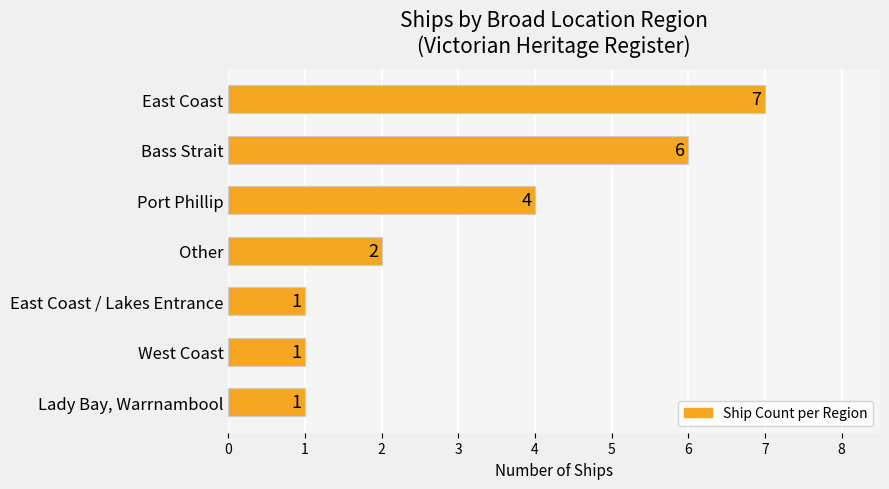

What is the change in value from East Coast to Other?

-5